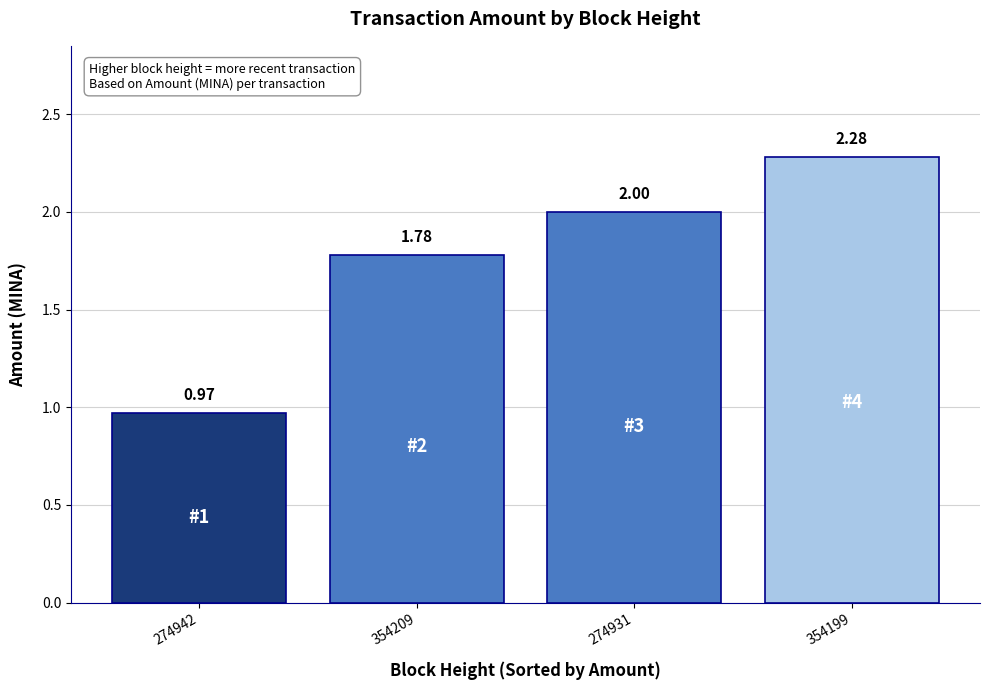

Rank the categories by value from highest to lowest.

354199, 274931, 354209, 274942